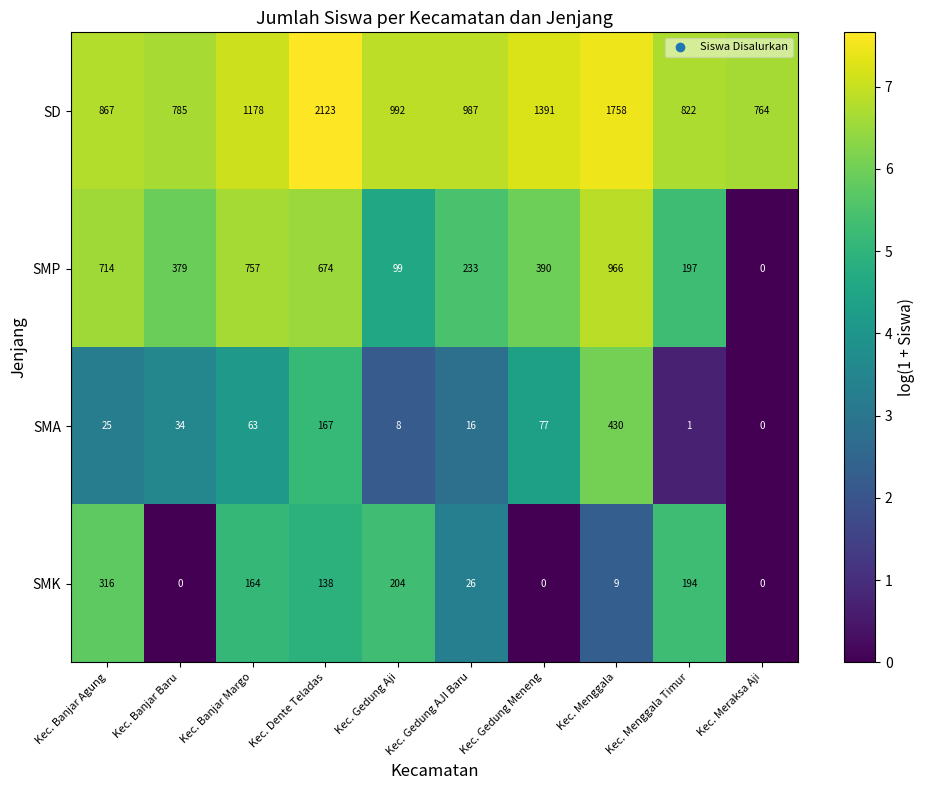

At which category does the chart reach its peak across all series?

Kec. Dente Teladas